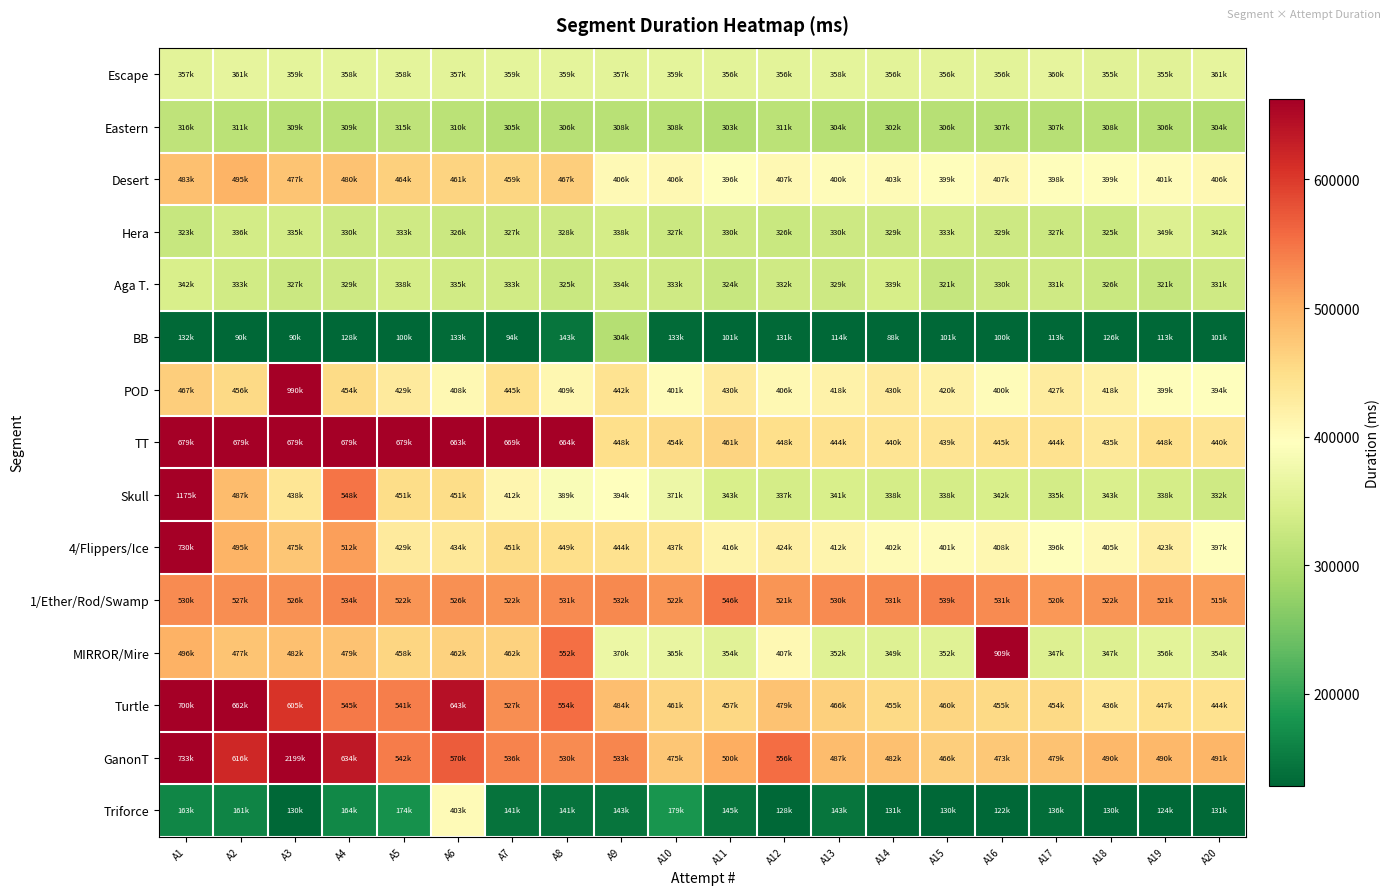

At how many categories does at least one series exceed 1942647?

1